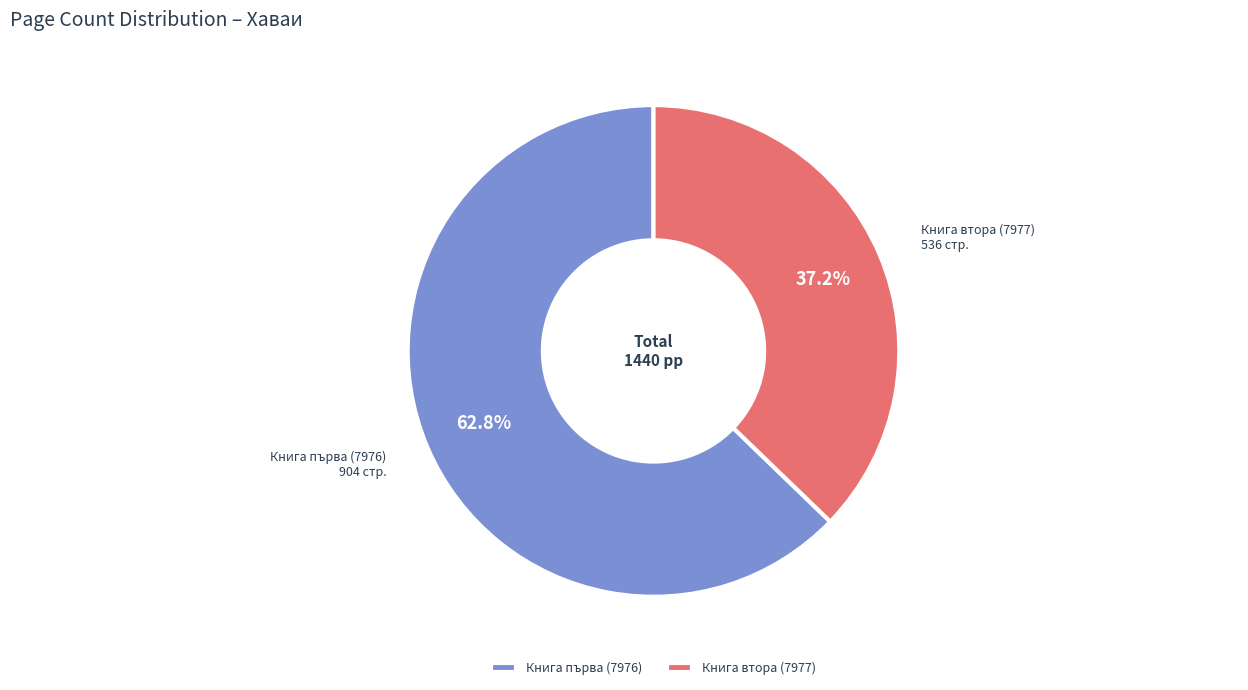

Count the number of slices in the pie.

2